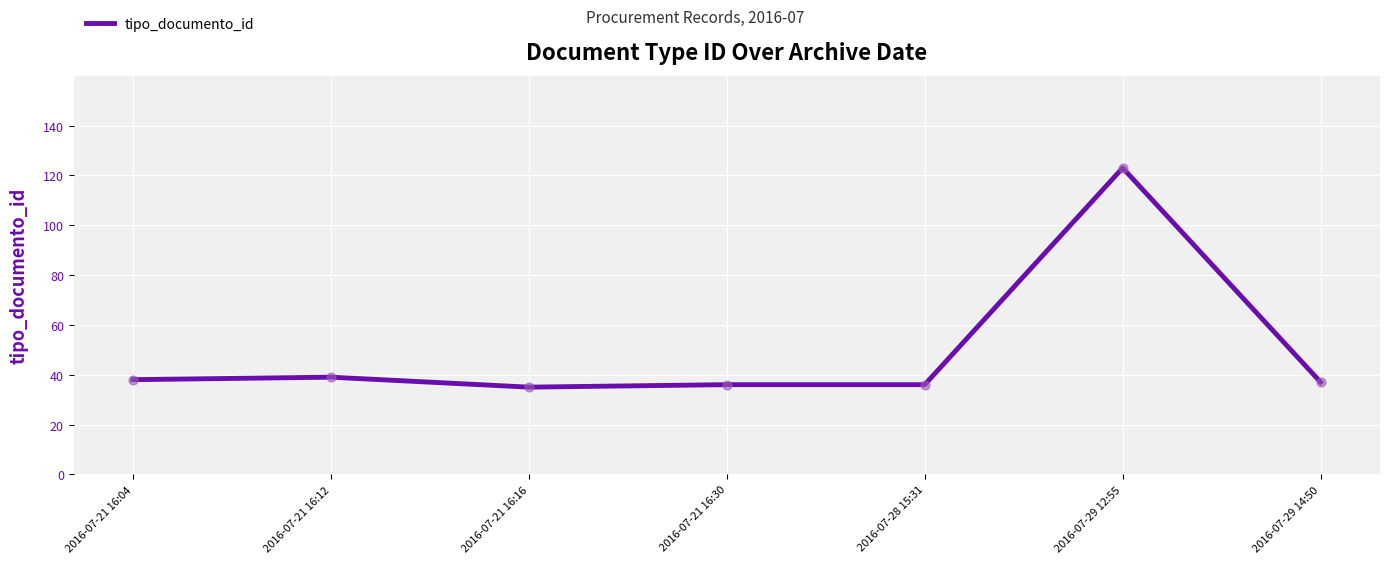

What is the change in value from 2016-07-21 16:04 to 2016-07-21 16:30?

-2